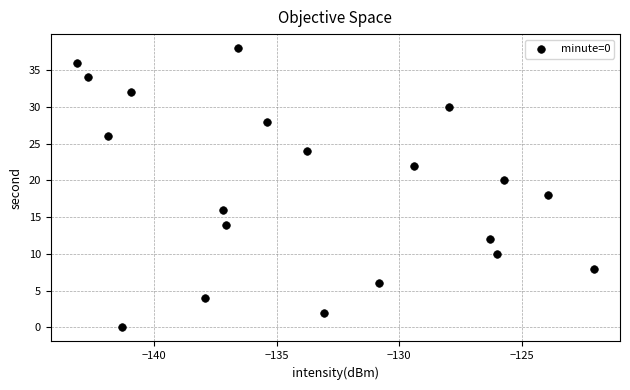

What is the range of Y values (max minus min)?

38